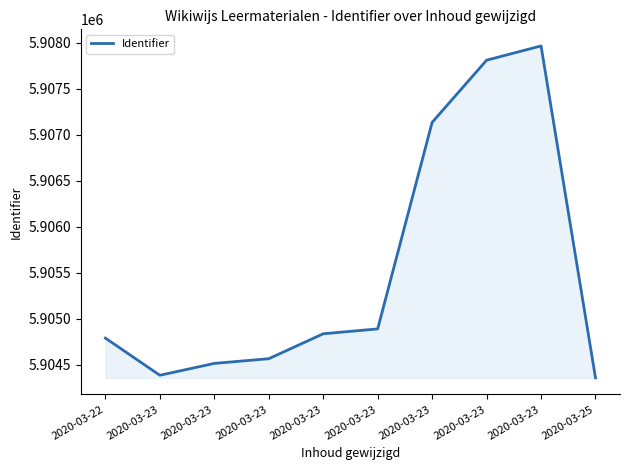

What is the value of the 2nd point from the left?

5904386